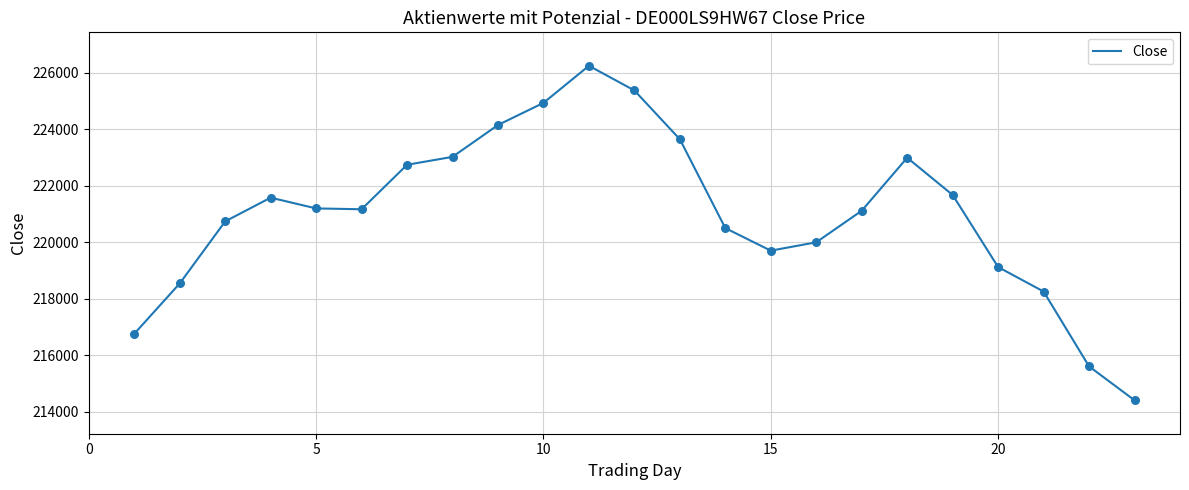

What is the difference between the maximum and minimum values?

11845